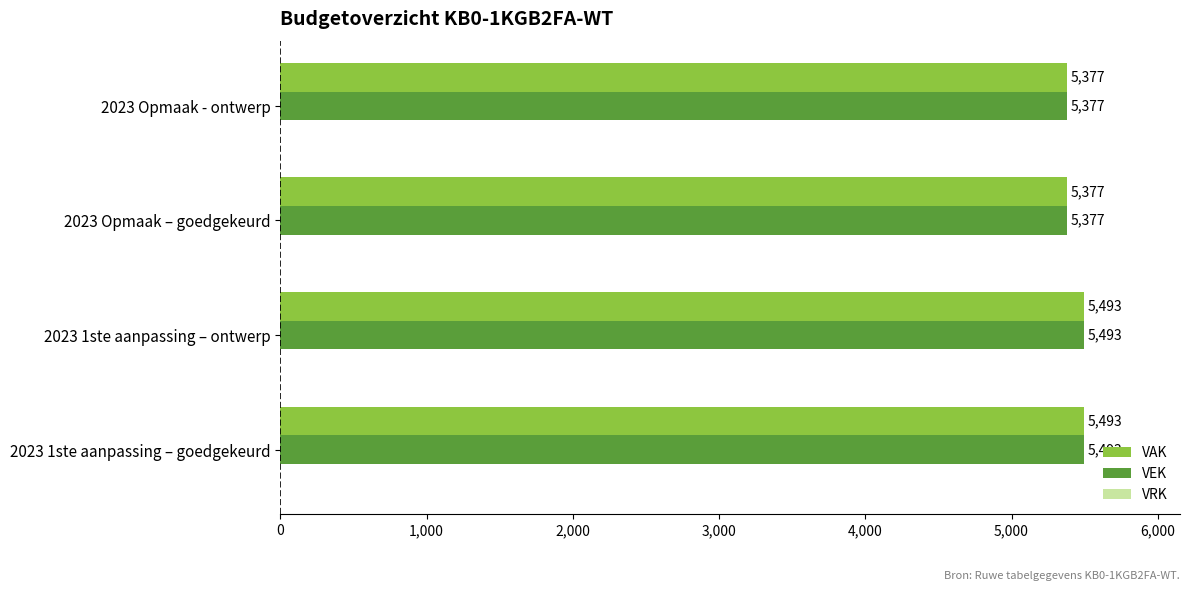

What is the difference between the second highest and second lowest values in the VAK series?

116